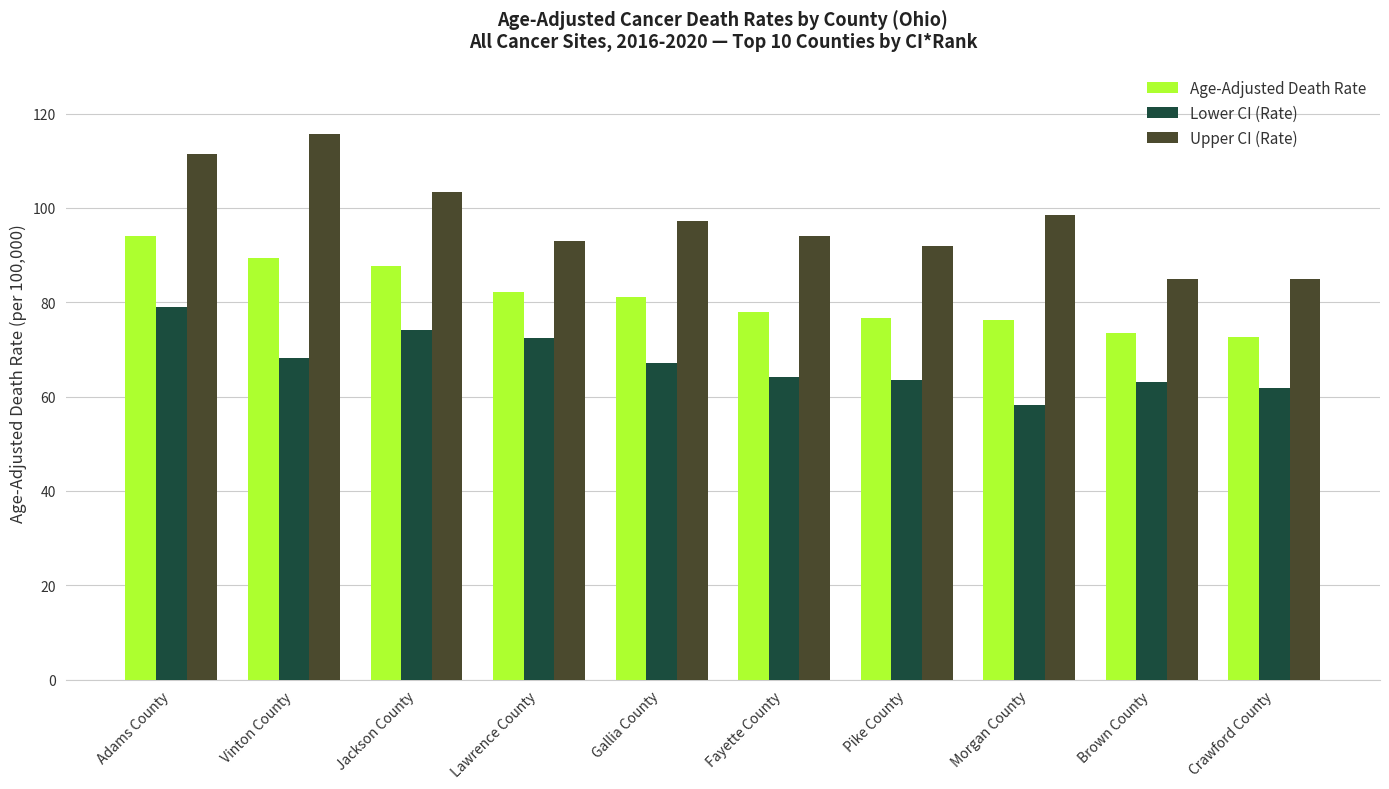

What is the difference between the Age-Adjusted Death Rate values at Brown County and Morgan County?

2.8